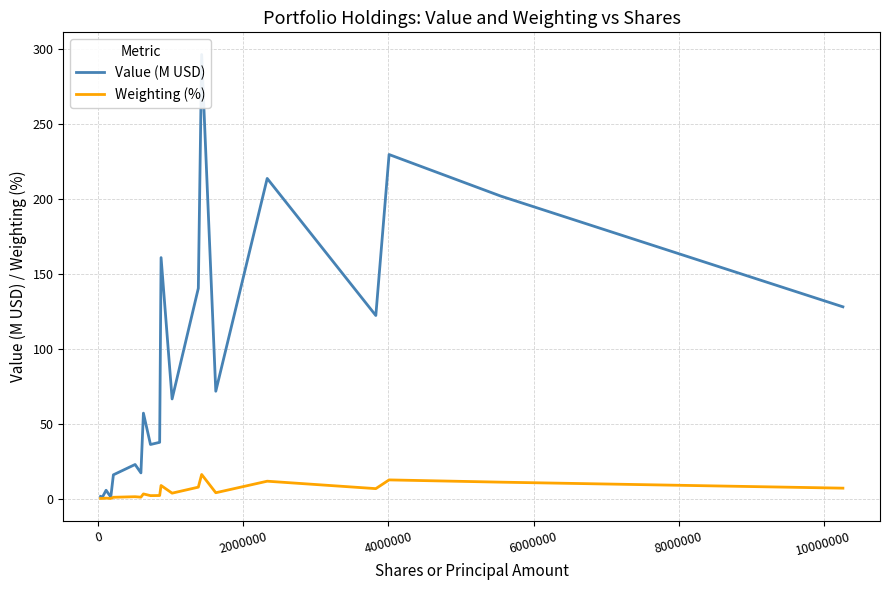

What is the value of the Value (M USD) point at the 2nd from the left?

1.1